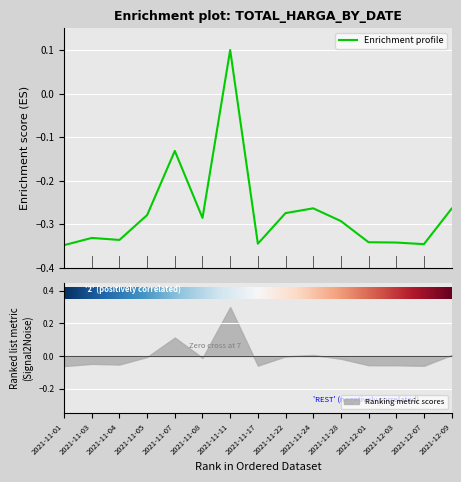

Reading left to right, extract all data points from this chart.

-0.3	-0.3	-0.3	-0.3	-0.1	-0.3	0.1	-0.3	-0.3	-0.3	-0.3	-0.3	-0.3	-0.3	-0.3